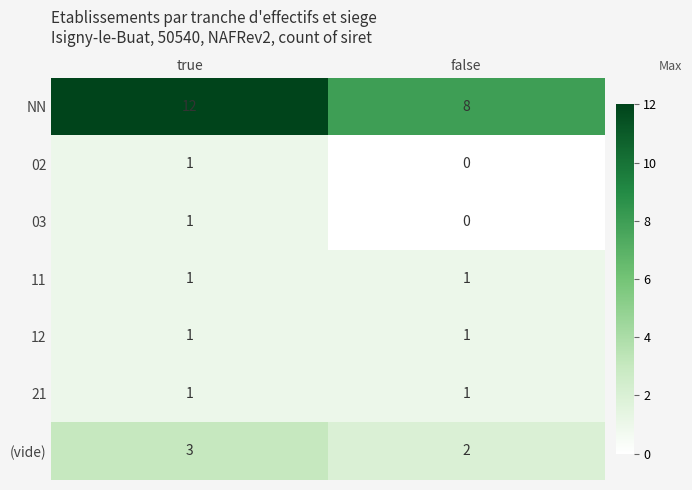

List the labels in order of (vide) value, largest first.

true, false